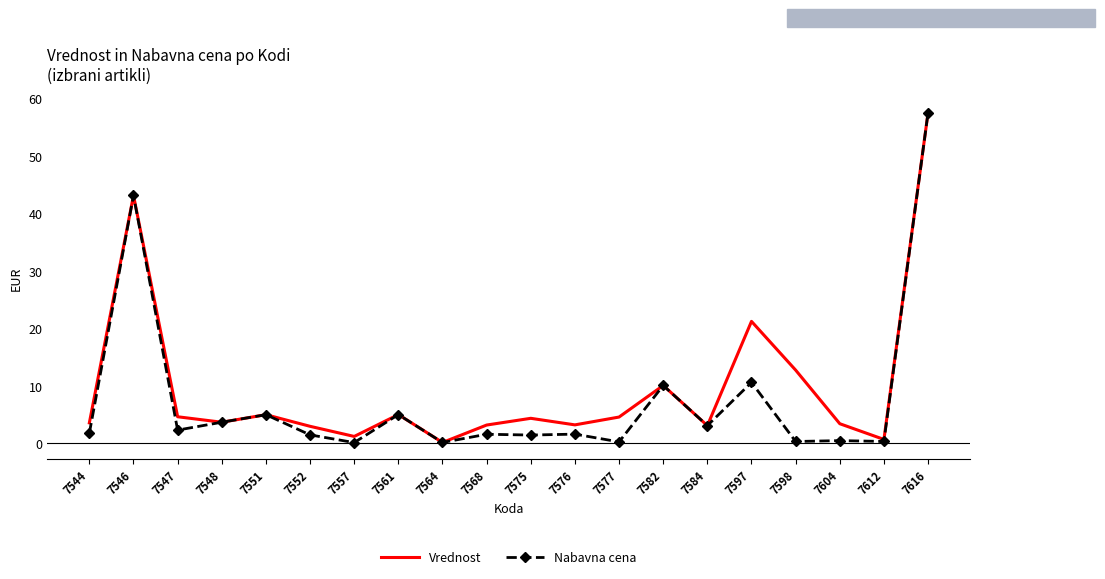

What is the maximum value for Nabavna cena?

57.5